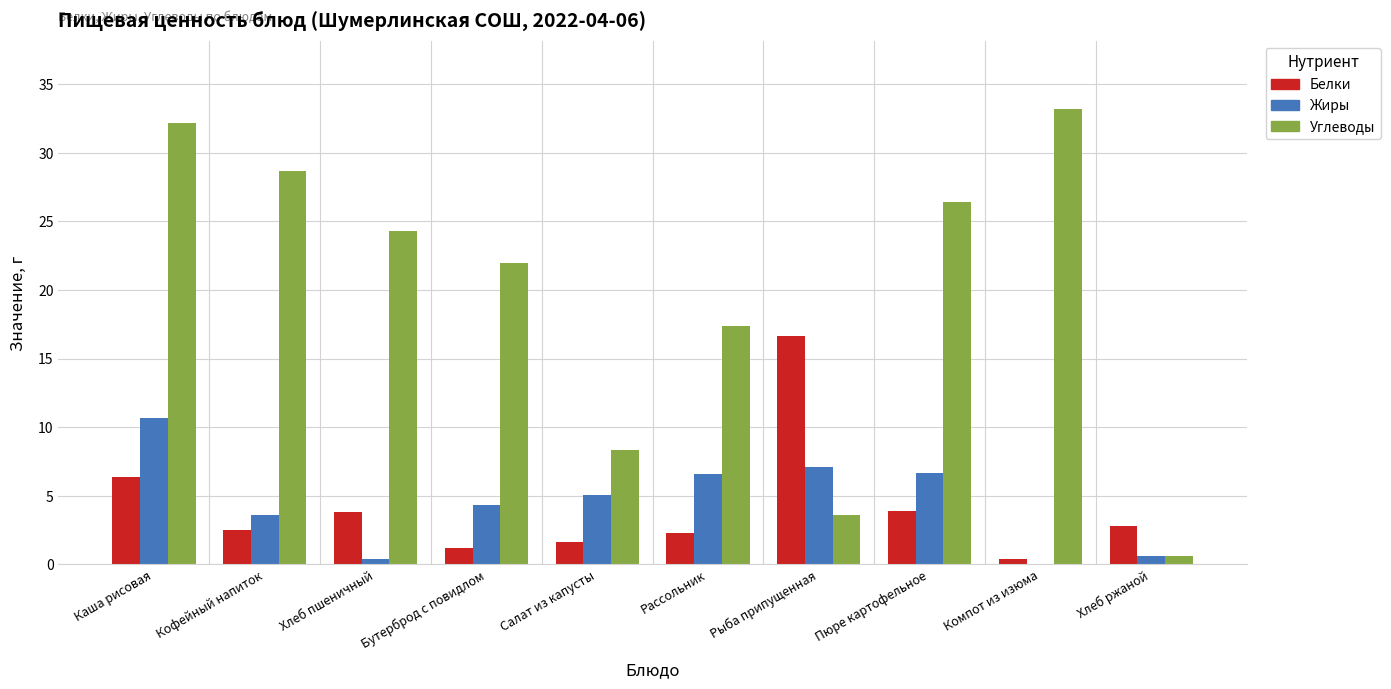

What is the maximum value for Углеводы?

33.2